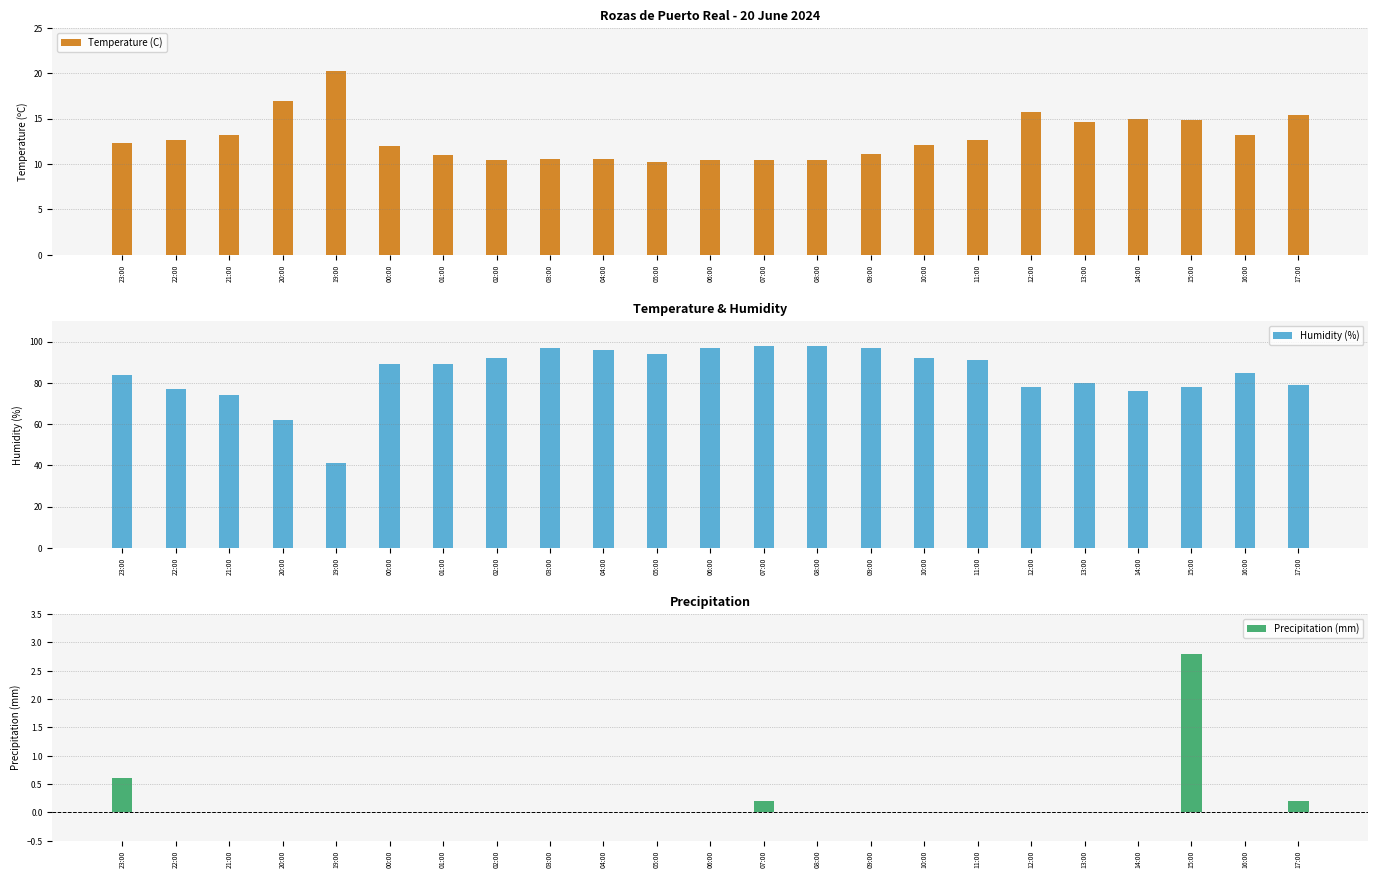

What is the lowest value of the Temperature (C) series?

10.2